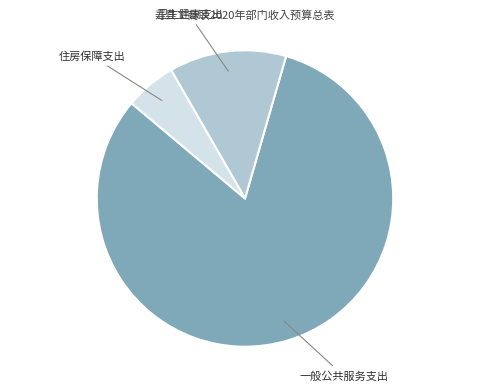

Is there any slice that represents more than half of the pie?

Yes